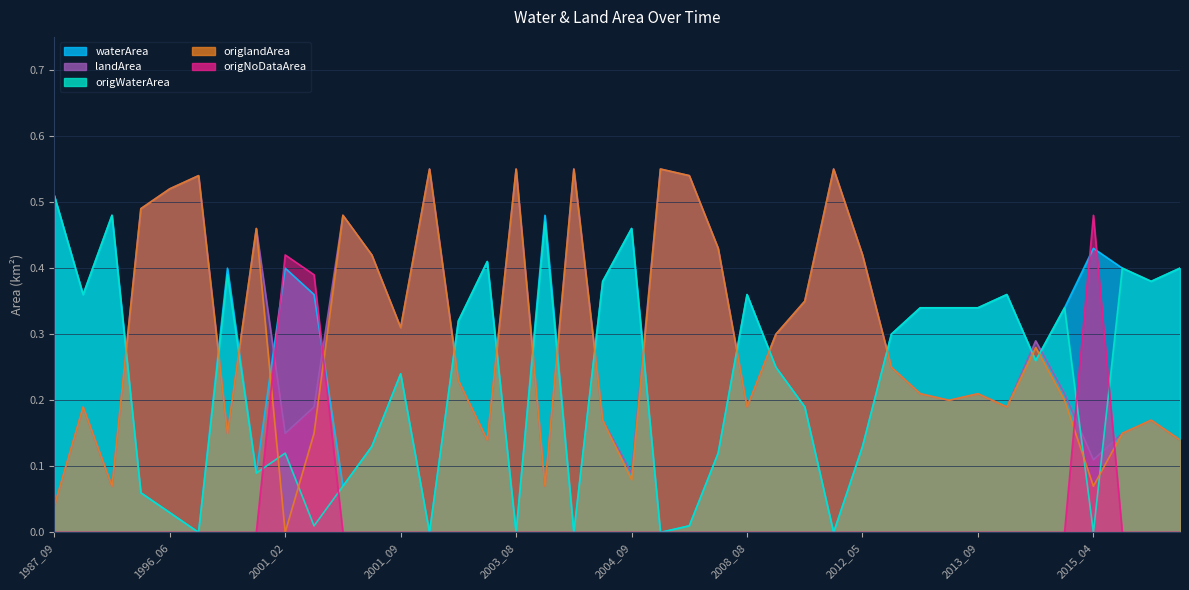

Reading right to left, list all the values displayed in this chart.

waterArea: 2016_07=0.4	2015_09=0.4	2015_08=0.4	2015_04=0.4	2014_09=0.3	2014_08=0.3	2013_10=0.4	2013_09=0.3	2013_08=0.3	2013_06=0.3	2013_05=0.3	2012_05=0.1	2011_06=0.0	2010_09=0.2	2009_09=0.2	2008_08=0.4	2005_09=0.1	2005_08=0.0	2005_06=0.0	2004_09=0.5	2004_07=0.4	2004_06=0.0	2003_09=0.5	2003_08=0.0	2003_05=0.4	2002_09=0.3	2002_07=0.0	2001_09=0.2	2001_07=0.1	2001_05=0.1	2001_04=0.4	2001_02=0.4	2000_08=0.1	1996_09=0.4	1996_08=0.0	1996_06=0.0	1994_08=0.1	1991_07=0.5	1990_09=0.4	1987_09=0.5
landArea: 2016_07=0.1	2015_09=0.2	2015_08=0.1	2015_04=0.1	2014_09=0.2	2014_08=0.3	2013_10=0.2	2013_09=0.2	2013_08=0.2	2013_06=0.2	2013_05=0.2	2012_05=0.4	2011_06=0.6	2010_09=0.3	2009_09=0.3	2008_08=0.2	2005_09=0.4	2005_08=0.5	2005_06=0.6	2004_09=0.1	2004_07=0.2	2004_06=0.6	2003_09=0.1	2003_08=0.6	2003_05=0.1	2002_09=0.2	2002_07=0.6	2001_09=0.3	2001_07=0.4	2001_05=0.5	2001_04=0.2	2001_02=0.1	2000_08=0.5	1996_09=0.1	1996_08=0.5	1996_06=0.5	1994_08=0.5	1991_07=0.1	1990_09=0.2	1987_09=0.0
origWaterArea: 2016_07=0.4	2015_09=0.4	2015_08=0.4	2015_04=0.0	2014_09=0.3	2014_08=0.3	2013_10=0.4	2013_09=0.3	2013_08=0.3	2013_06=0.3	2013_05=0.3	2012_05=0.1	2011_06=0.0	2010_09=0.2	2009_09=0.2	2008_08=0.4	2005_09=0.1	2005_08=0.0	2005_06=0.0	2004_09=0.5	2004_07=0.4	2004_06=0.0	2003_09=0.5	2003_08=0.0	2003_05=0.4	2002_09=0.3	2002_07=0.0	2001_09=0.2	2001_07=0.1	2001_05=0.1	2001_04=0.0	2001_02=0.1	2000_08=0.1	1996_09=0.4	1996_08=0.0	1996_06=0.0	1994_08=0.1	1991_07=0.5	1990_09=0.4	1987_09=0.5
origlandArea: 2016_07=0.1	2015_09=0.2	2015_08=0.1	2015_04=0.1	2014_09=0.2	2014_08=0.3	2013_10=0.2	2013_09=0.2	2013_08=0.2	2013_06=0.2	2013_05=0.2	2012_05=0.4	2011_06=0.6	2010_09=0.3	2009_09=0.3	2008_08=0.2	2005_09=0.4	2005_08=0.5	2005_06=0.6	2004_09=0.1	2004_07=0.2	2004_06=0.6	2003_09=0.1	2003_08=0.6	2003_05=0.1	2002_09=0.2	2002_07=0.6	2001_09=0.3	2001_07=0.4	2001_05=0.5	2001_04=0.1	2001_02=0.0	2000_08=0.5	1996_09=0.1	1996_08=0.5	1996_06=0.5	1994_08=0.5	1991_07=0.1	1990_09=0.2	1987_09=0.0
origNoDataArea: 2016_07=0.0	2015_09=0.0	2015_08=0.0	2015_04=0.5	2014_09=0.0	2014_08=0.0	2013_10=0.0	2013_09=0.0	2013_08=0.0	2013_06=0.0	2013_05=0.0	2012_05=0.0	2011_06=0.0	2010_09=0.0	2009_09=0.0	2008_08=0.0	2005_09=0.0	2005_08=0.0	2005_06=0.0	2004_09=0.0	2004_07=0.0	2004_06=0.0	2003_09=0.0	2003_08=0.0	2003_05=0.0	2002_09=0.0	2002_07=0.0	2001_09=0.0	2001_07=0.0	2001_05=0.0	2001_04=0.4	2001_02=0.4	2000_08=0.0	1996_09=0.0	1996_08=0.0	1996_06=0.0	1994_08=0.0	1991_07=0.0	1990_09=0.0	1987_09=0.0